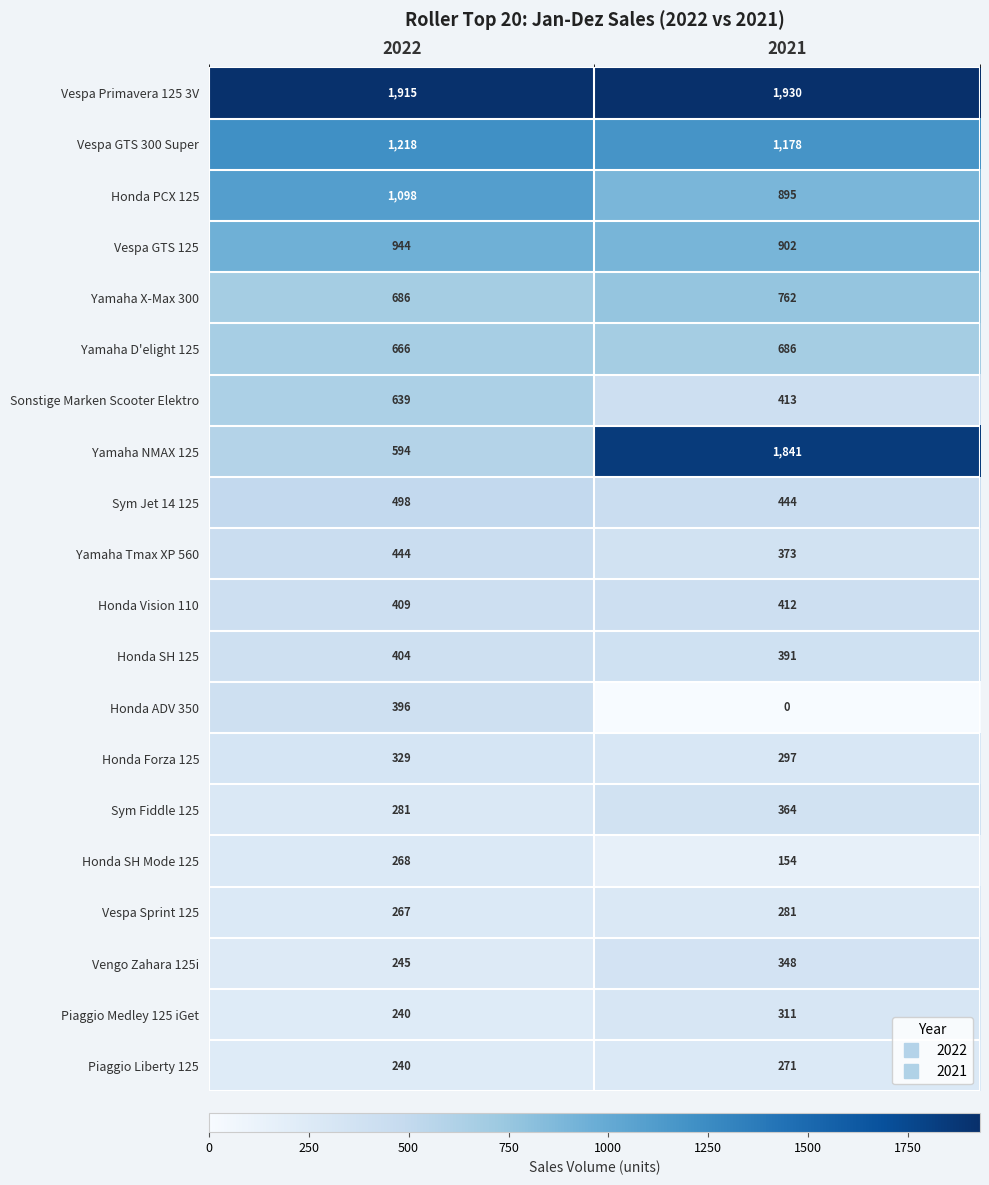

True or false: Piaggio Liberty 125 has a value of 54 at 2022.

False